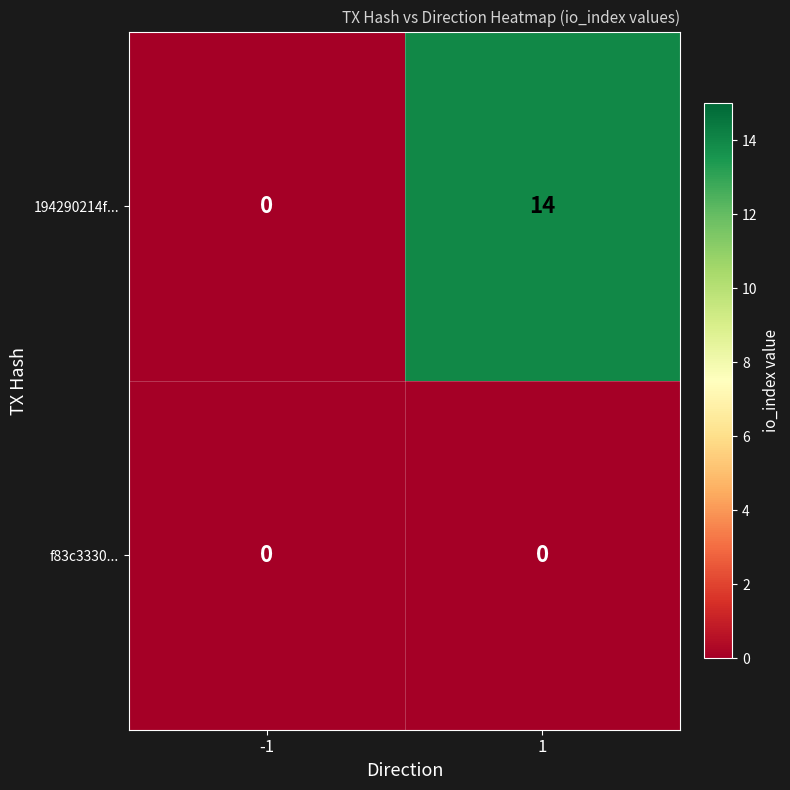

At 1, list the series in order from smallest to largest.

f83c3330..., 194290214f...